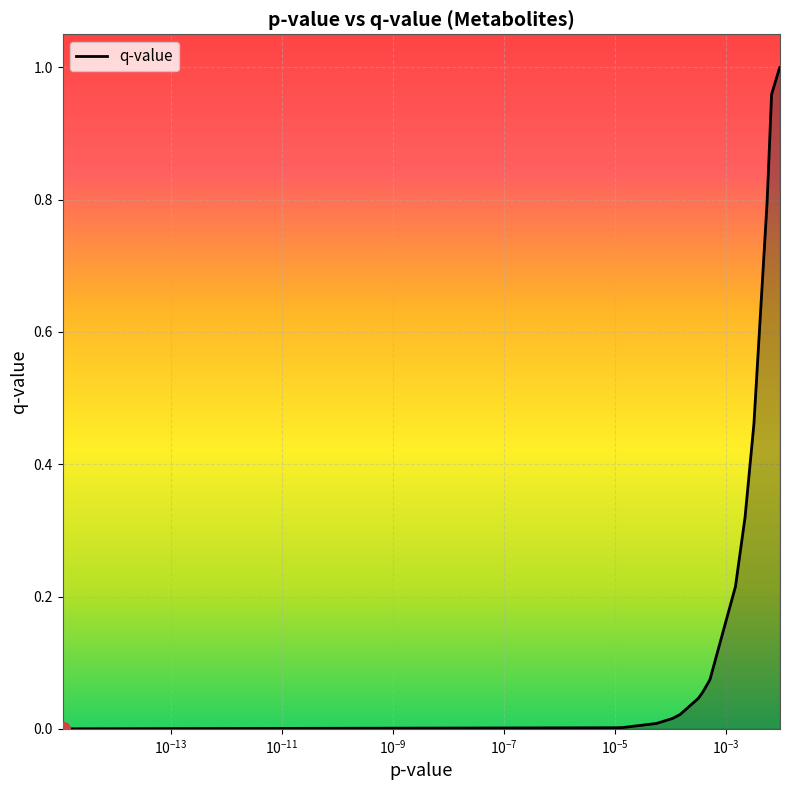

How many lines are shown in the chart?

1